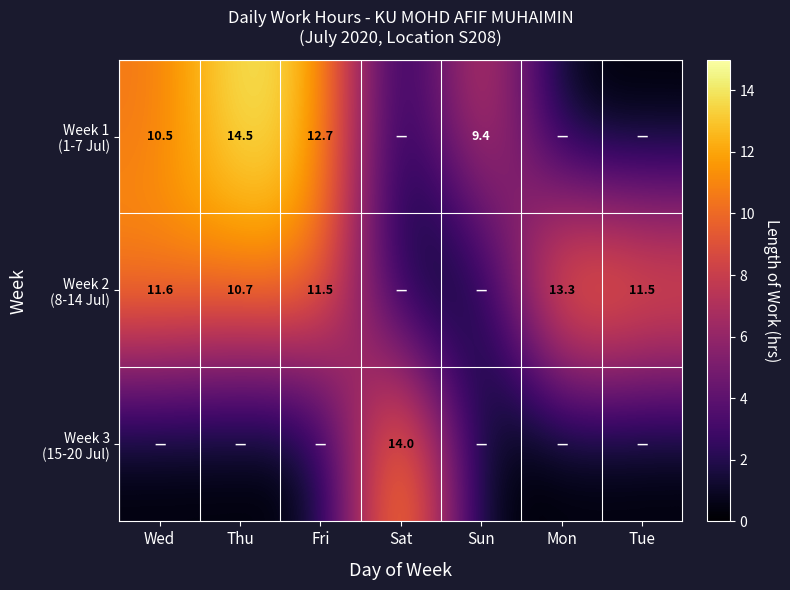

True or false: Week 1 (1-7 Jul) has a value of 9.5 at Sat.

False